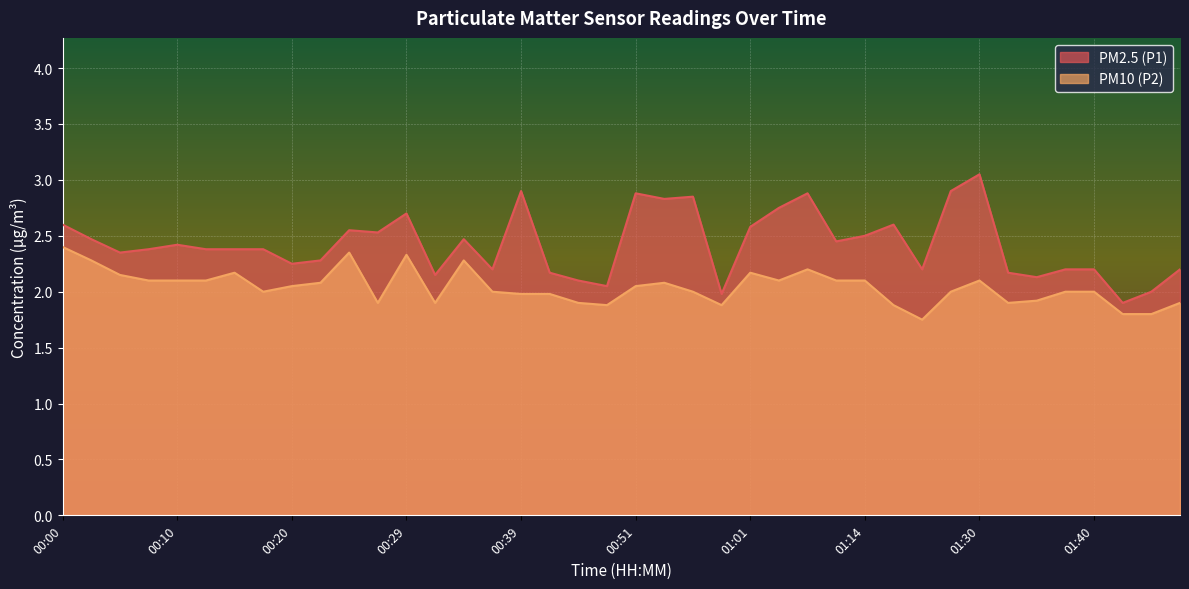

Count the number of data series in this chart.

2